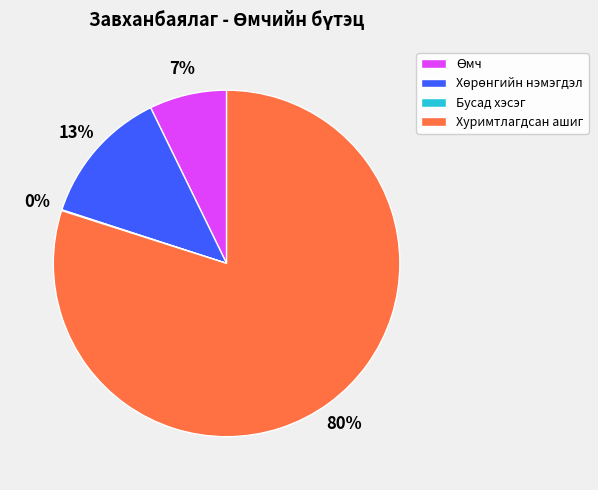

Is it true that Хуримтлагдсан ашиг is 91% of the pie?

False